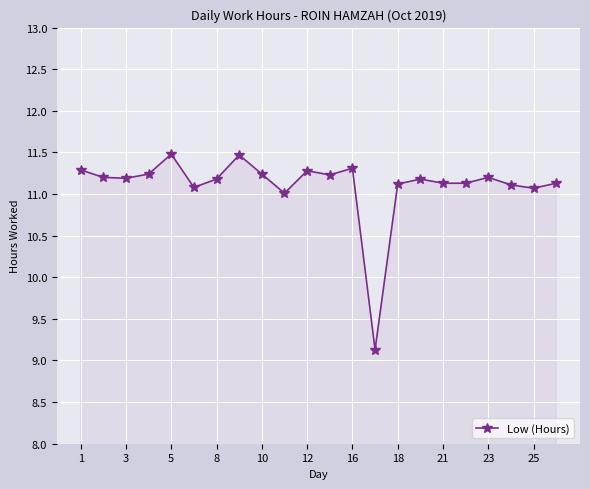

What is the smallest value displayed?

9.1